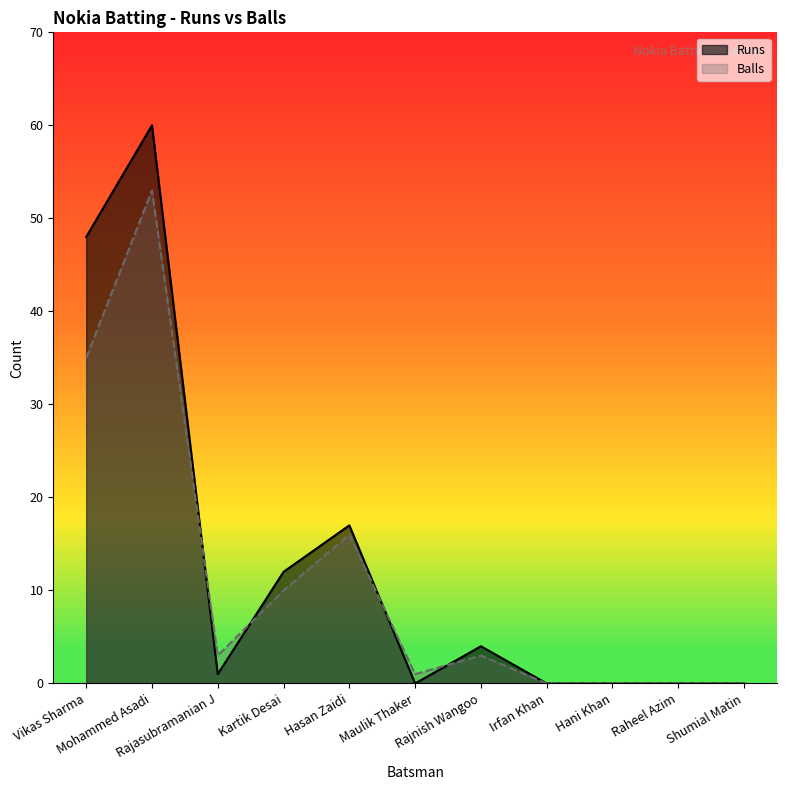

At which category does Runs reach its first local peak?

Mohammed Asadi